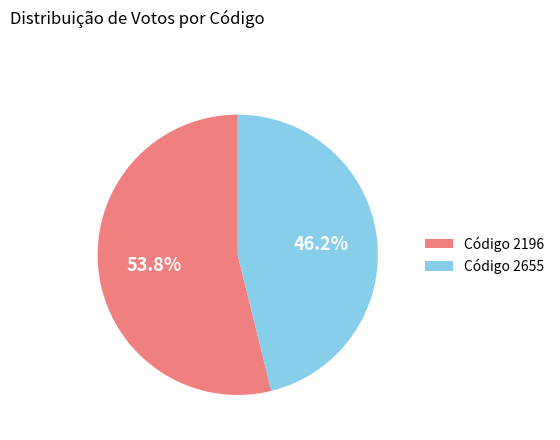

What is the majority slice?

Código 2196